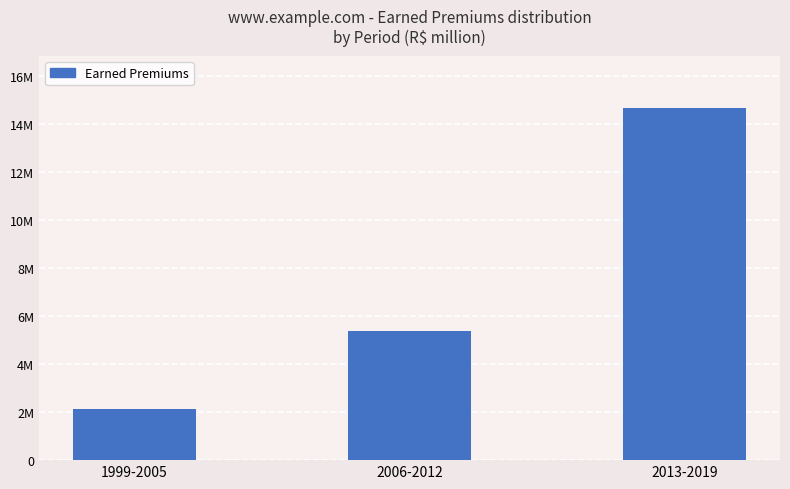

Are the bars horizontal?

No